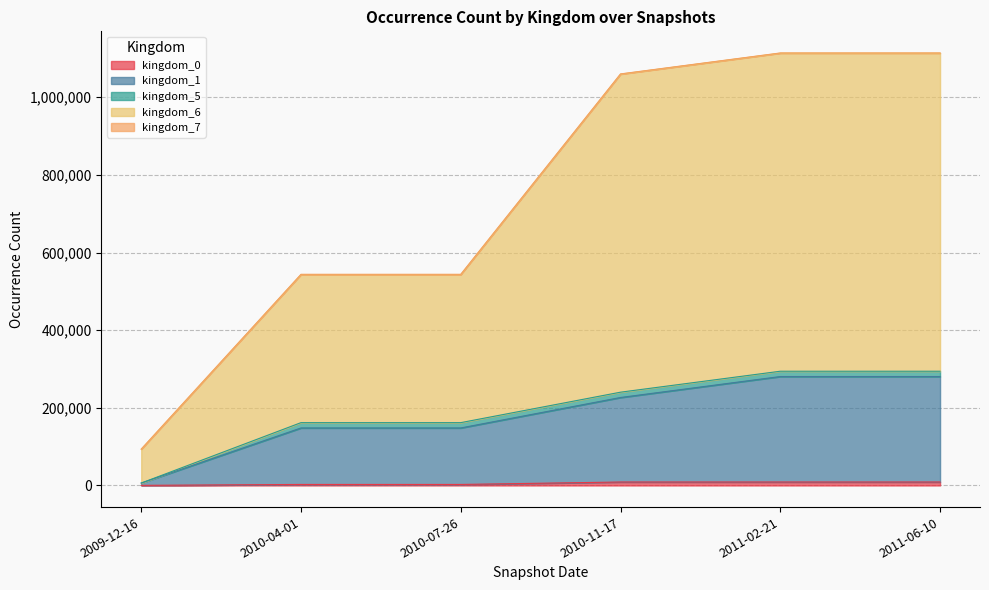

Where does the kingdom_6 series first go above 1059634?

2011-02-21